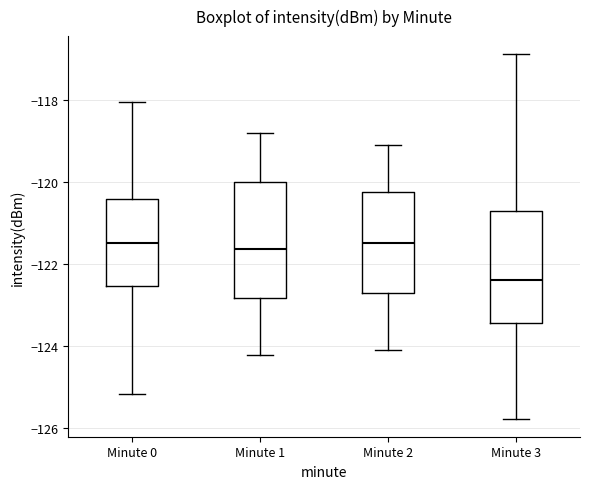

Reading left to right, read every box against the y-axis: the position of its median line, the range the box covers, and the ends of its whiskers. The values are not printed on the chart, so give them approximately, as read against the axis.

Minute 0: median -121.4, box -122.6 to -120.4, whiskers -125.2 to -118.0
Minute 1: median -121.6, box -122.8 to -120.0, whiskers -124.2 to -118.8
Minute 2: median -121.6, box -122.8 to -120.2, whiskers -124.2 to -119.2
Minute 3: median -122.4, box -123.4 to -120.8, whiskers -125.8 to -116.8